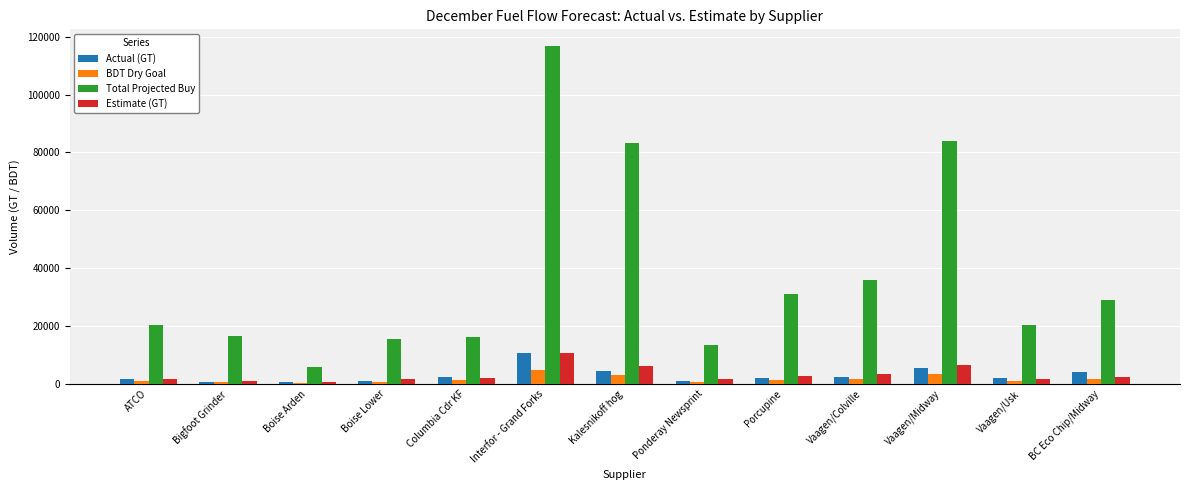

How many groups of bars are there?

13